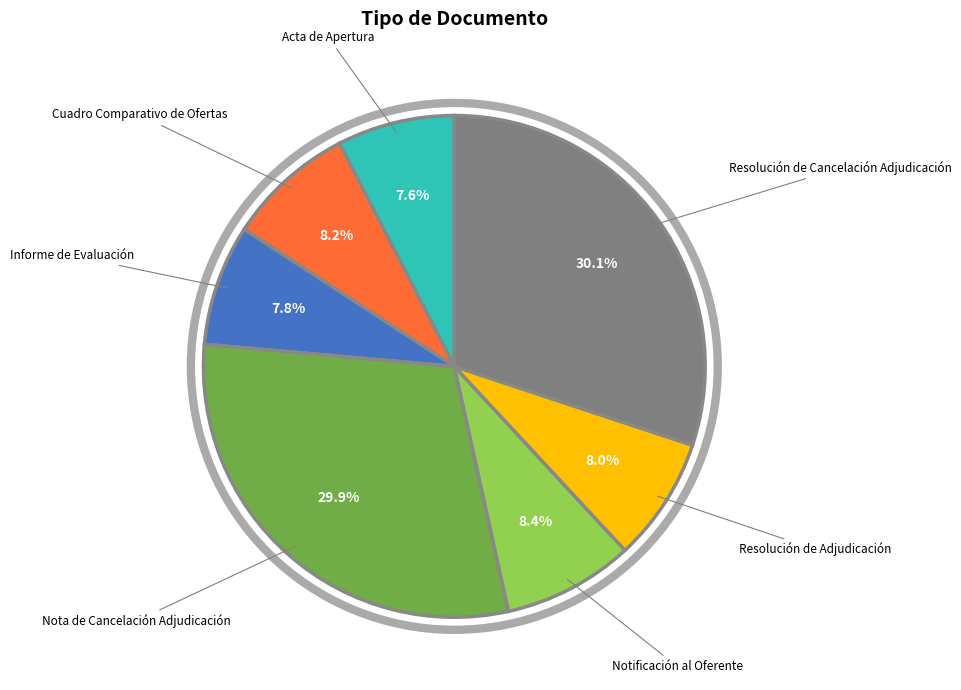

Approximately how many times larger is the value at Notificación al Oferente compared to Nota de Cancelación Adjudicación?

0.3